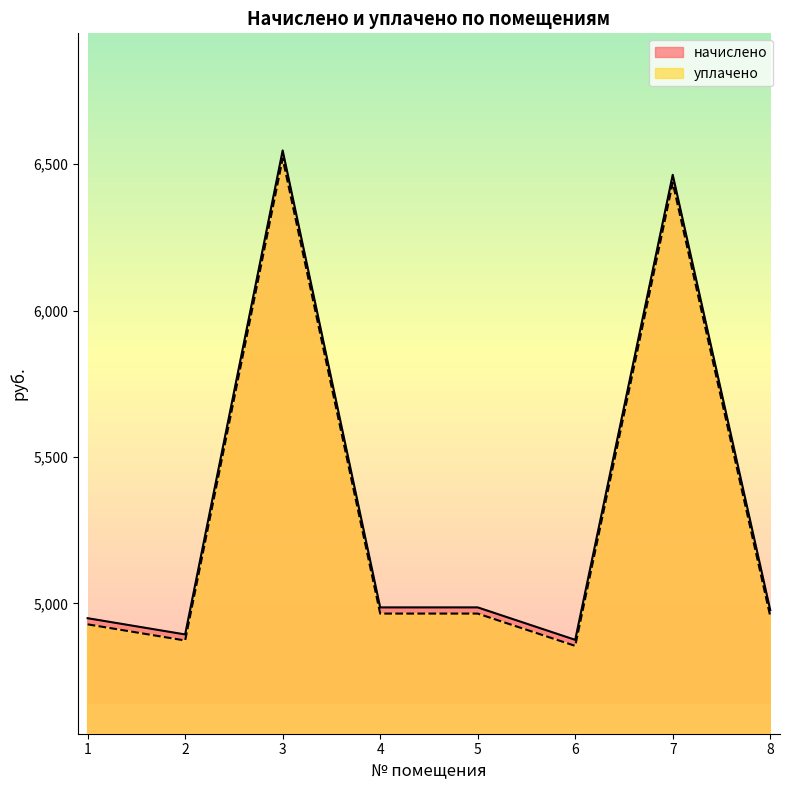

True or false: начислено and уплачено cross at least once.

False